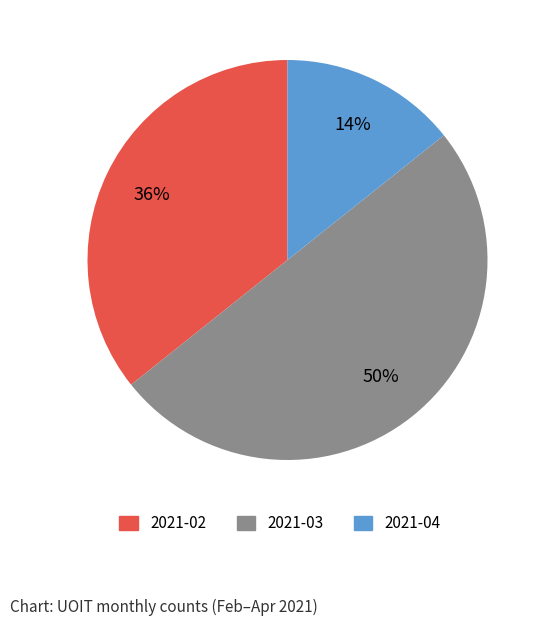

Rank the categories by value from highest to lowest.

2021-03, 2021-02, 2021-04